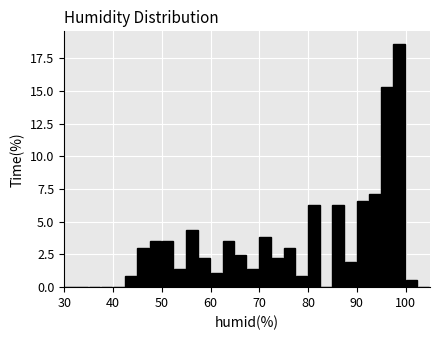

Read against the x-axis, roughly where is the centre of the tallest bar?

99